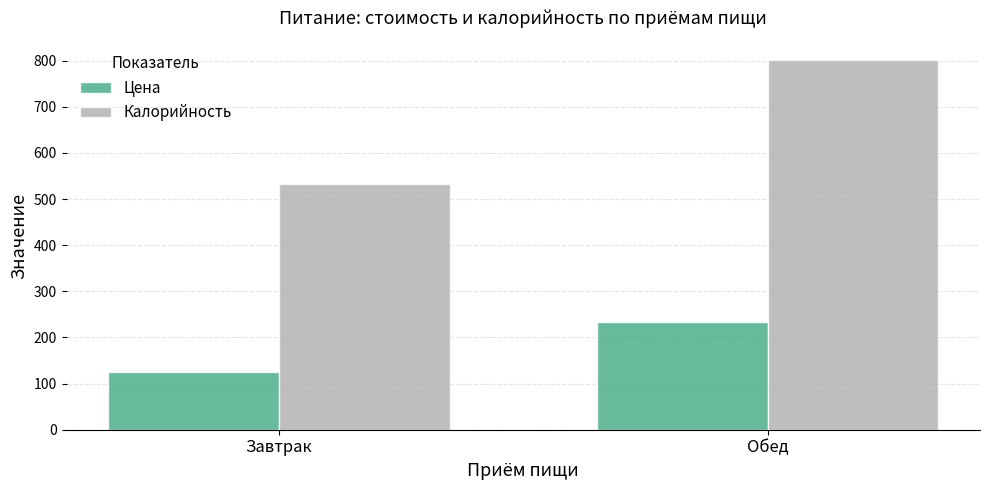

What is the difference between the maximum and minimum values in the Цена series?

109.0